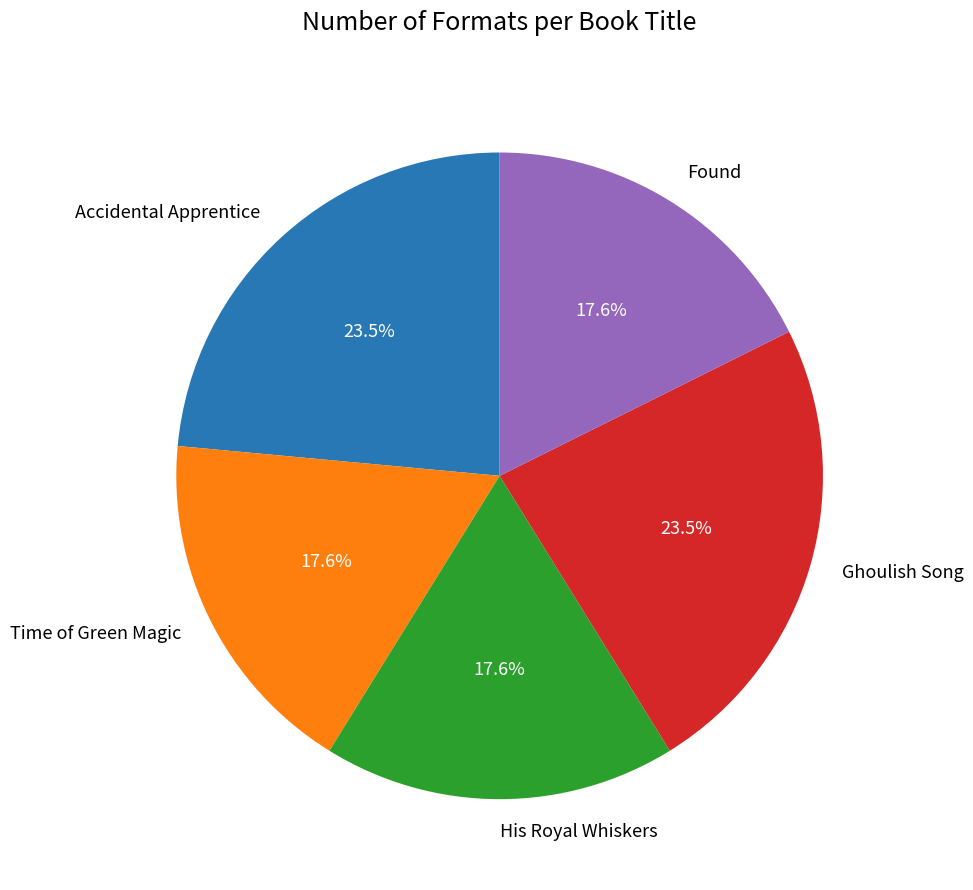

How many segments does this pie chart have?

5